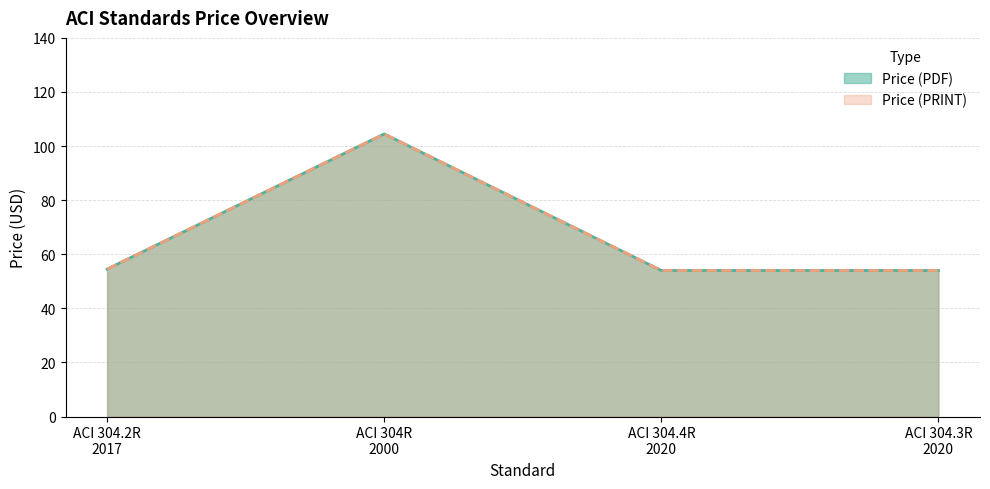

How many lines are shown in the chart?

2